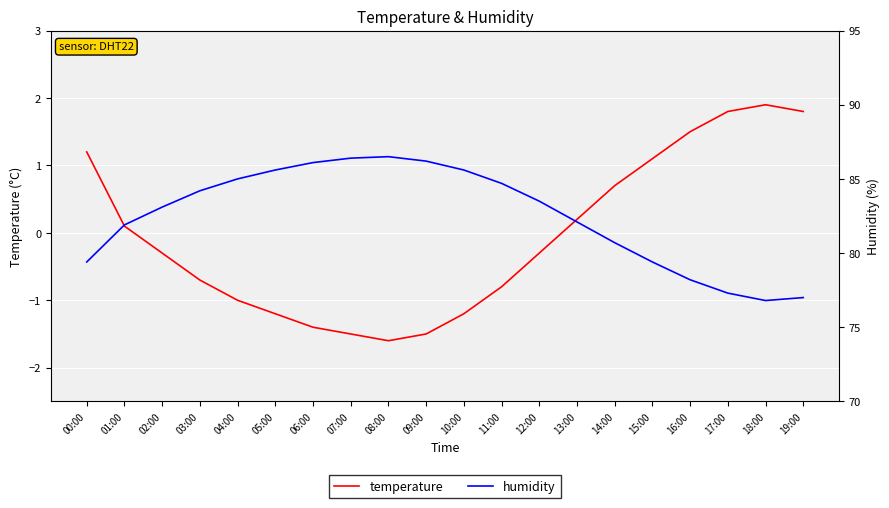

Reading left to right, extract all data points from this chart.

temperature: 00:00=1.2	01:00=0.1	02:00=-0.3	03:00=-0.7	04:00=-1.0	05:00=-1.2	06:00=-1.4	07:00=-1.5	08:00=-1.6	09:00=-1.5	10:00=-1.2	11:00=-0.8	12:00=-0.3	13:00=0.2	14:00=0.7	15:00=1.1	16:00=1.5	17:00=1.8	18:00=1.9	19:00=1.8
humidity: 00:00=79.4	01:00=81.9	02:00=83.1	03:00=84.2	04:00=85.0	05:00=85.6	06:00=86.1	07:00=86.4	08:00=86.5	09:00=86.2	10:00=85.6	11:00=84.7	12:00=83.5	13:00=82.1	14:00=80.7	15:00=79.4	16:00=78.2	17:00=77.3	18:00=76.8	19:00=77.0